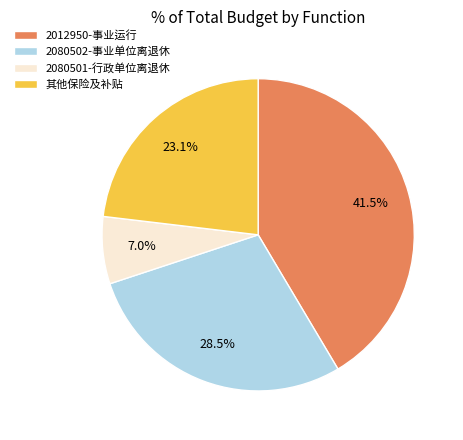

Which slice is the largest?

2012950-事业运行